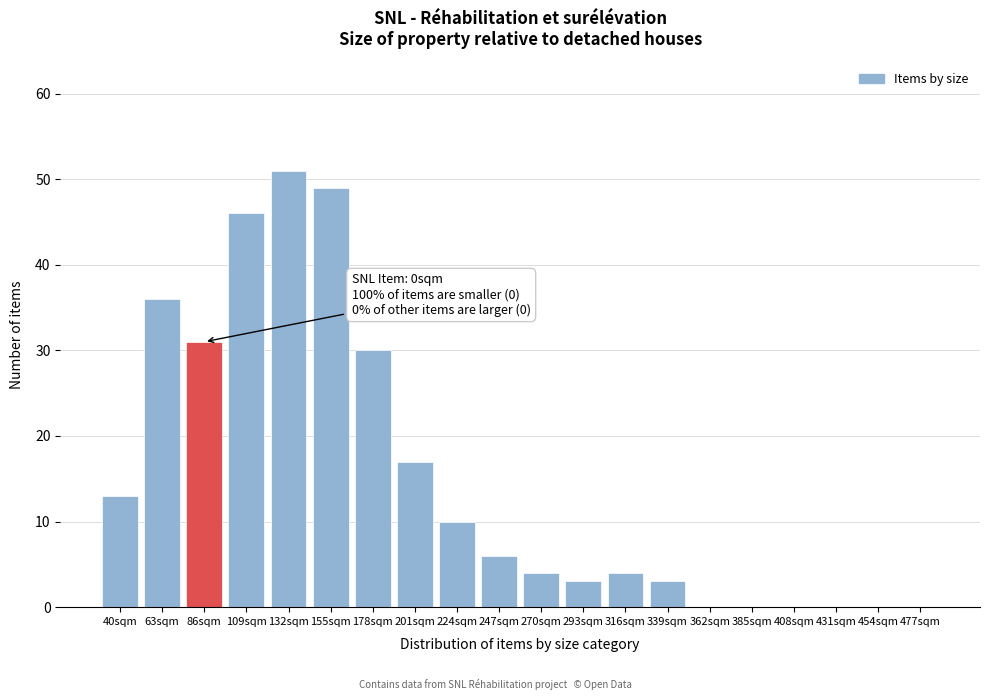

Reading right to left, extract all data points from this chart.

477sqm=0	454sqm=0	431sqm=0	408sqm=0	385sqm=0	362sqm=0	339sqm=3	316sqm=4	293sqm=3	270sqm=4	247sqm=6	224sqm=10	201sqm=17	178sqm=30	155sqm=49	132sqm=51	109sqm=46	86sqm=31	63sqm=36	40sqm=13